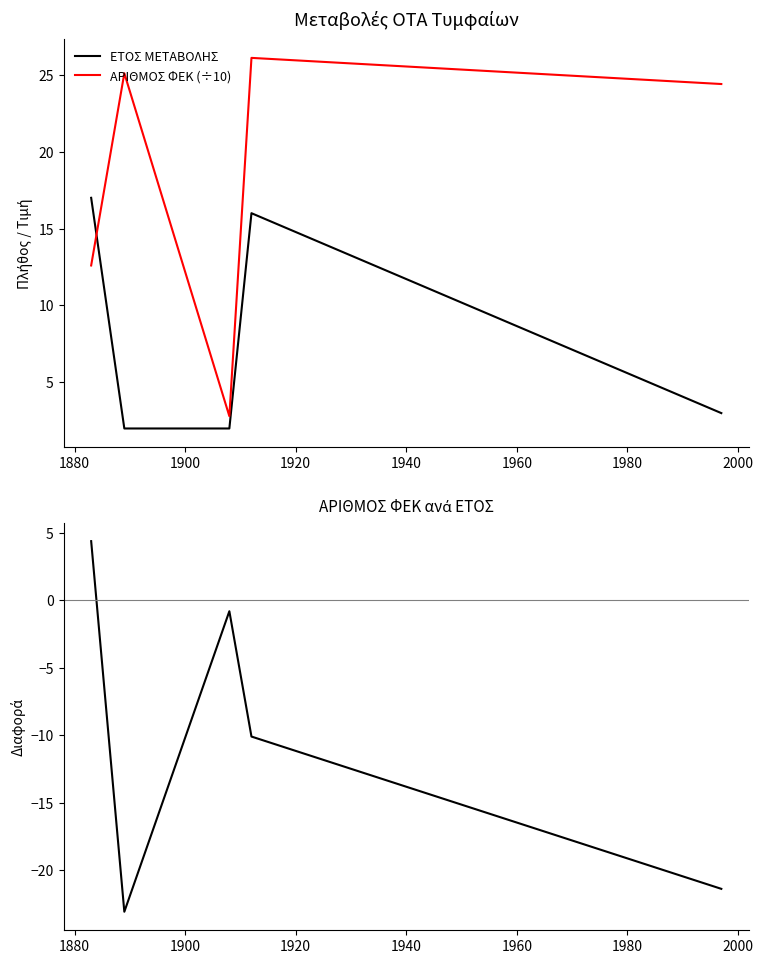

Reading left to right, what are all the values shown in this chart?

ΕΤΟΣ ΜΕΤΑΒΟΛΗΣ: 17.0	2.0	2.0	16.0	3.0
ΑΡΙΘΜΟΣ ΦΕΚ (÷10): 12.6	25.1	2.8	26.1	24.4
Διαφορά (count - ΦΕΚ÷10): 4.4	-23.1	-0.8	-10.1	-21.4